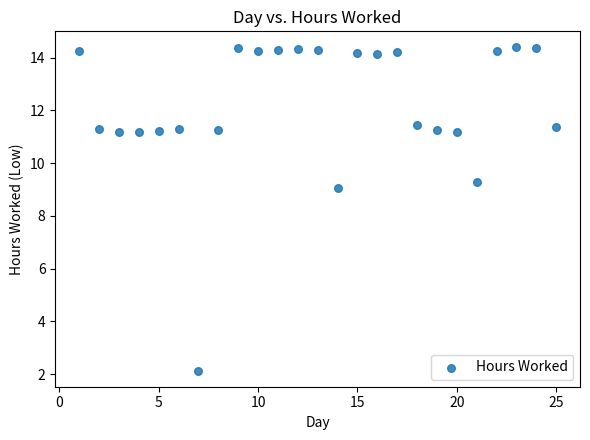

What is the range of Y values (max minus min)?

12.2